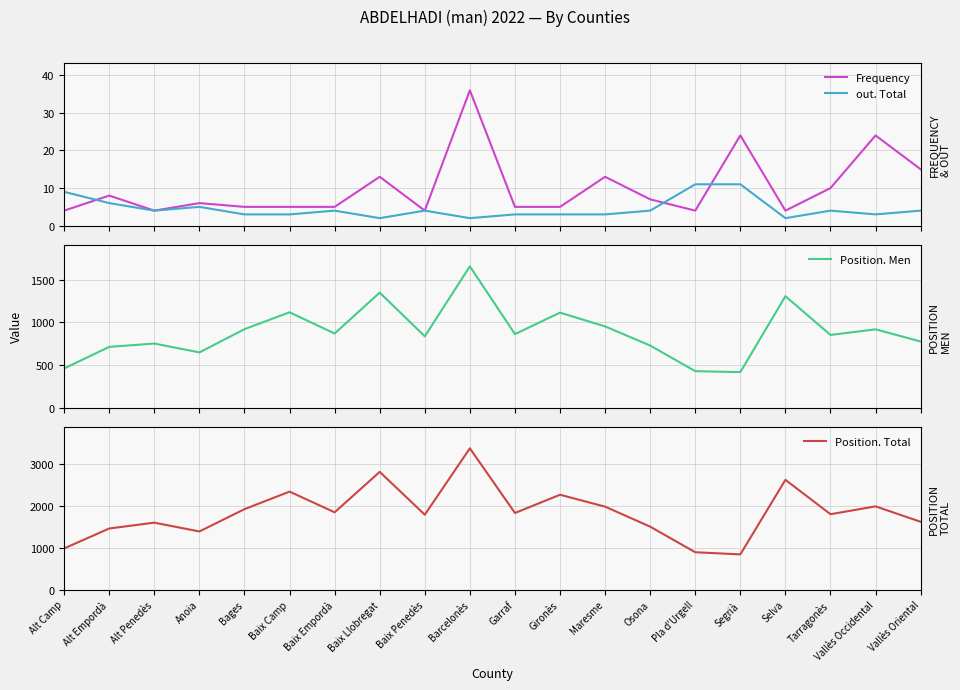

Reading left to right, list all the values displayed in this chart.

Frequency: Alt Camp=4	Alt Empordà=8	Alt Penedès=4	Anoia=6	Bages=5	Baix Camp=5	Baix Empordà=5	Baix Llobregat=13	Baix Penedès=4	Barcelonès=36	Garraf=5	Gironès=5	Maresme=13	Osona=7	Pla d'Urgell=4	Segrià=24	Selva=4	Tarragonès=10	Vallès Occidental=24	Vallès Oriental=15
out. Total: Alt Camp=9	Alt Empordà=6	Alt Penedès=4	Anoia=5	Bages=3	Baix Camp=3	Baix Empordà=4	Baix Llobregat=2	Baix Penedès=4	Barcelonès=2	Garraf=3	Gironès=3	Maresme=3	Osona=4	Pla d'Urgell=11	Segrià=11	Selva=2	Tarragonès=4	Vallès Occidental=3	Vallès Oriental=4
Position. Men: Alt Camp=460	Alt Empordà=713	Alt Penedès=752	Anoia=648	Bages=921	Baix Camp=1119	Baix Empordà=870	Baix Llobregat=1350	Baix Penedès=837	Barcelonès=1658	Garraf=863	Gironès=1115	Maresme=953	Osona=729	Pla d'Urgell=428	Segrià=417	Selva=1308	Tarragonès=853	Vallès Occidental=919	Vallès Oriental=776
Position. Total: Alt Camp=986	Alt Empordà=1463	Alt Penedès=1603	Anoia=1392	Bages=1926	Baix Camp=2346	Baix Empordà=1851	Baix Llobregat=2819	Baix Penedès=1793	Barcelonès=3383	Garraf=1834	Gironès=2271	Maresme=1986	Osona=1507	Pla d'Urgell=894	Segrià=843	Selva=2628	Tarragonès=1805	Vallès Occidental=1993	Vallès Oriental=1623